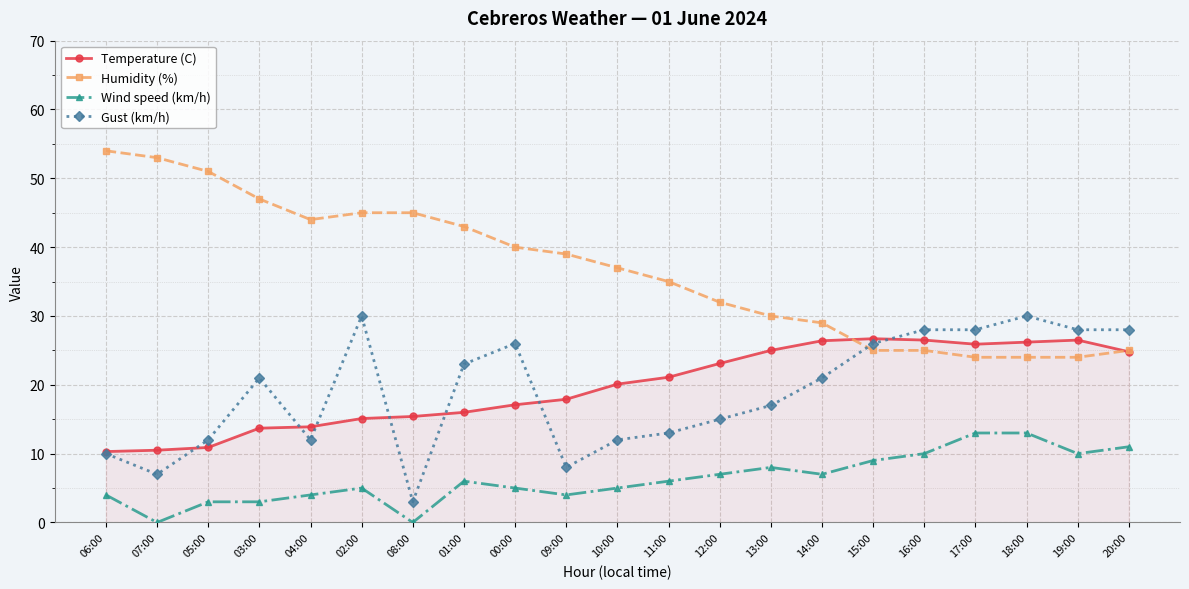

What is the minimum value for Gust (km/h)?

3.0